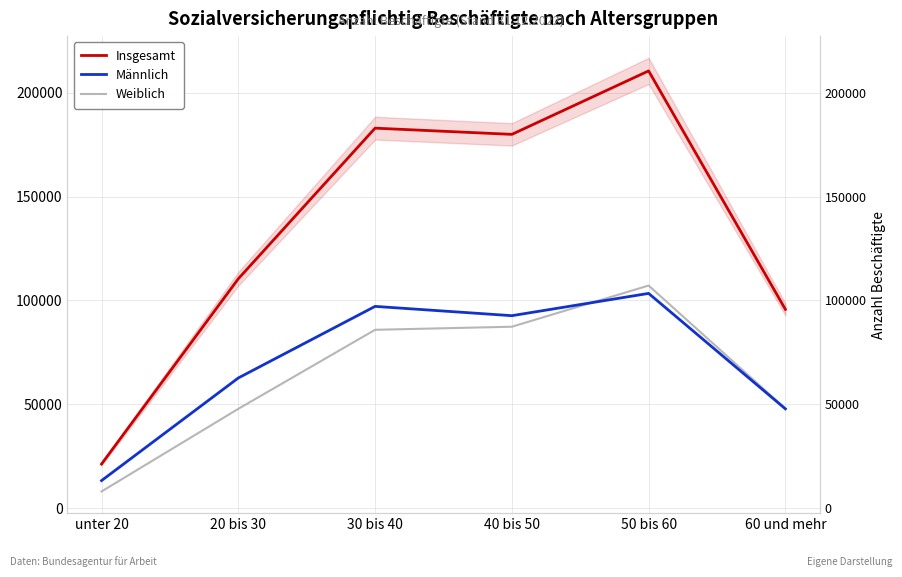

Which series has the widest spread of values?

Insgesamt